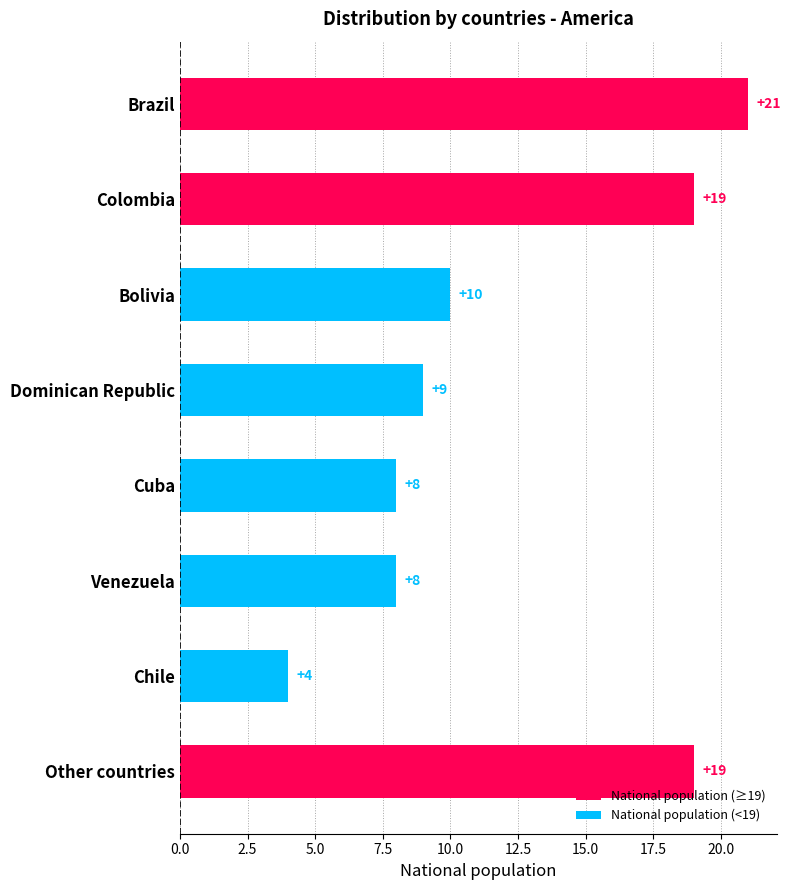

Are the bars horizontal?

Yes